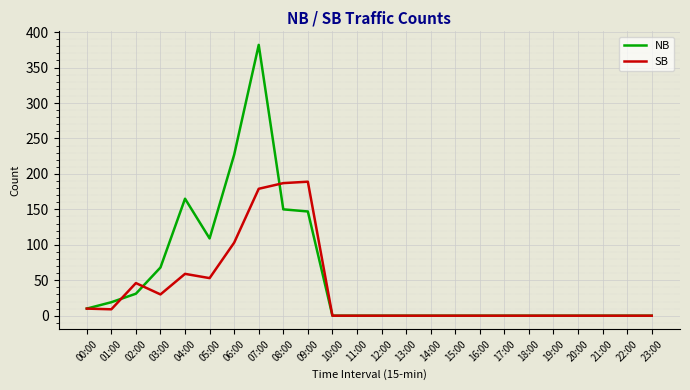

Which series has the largest total across all categories?

NB